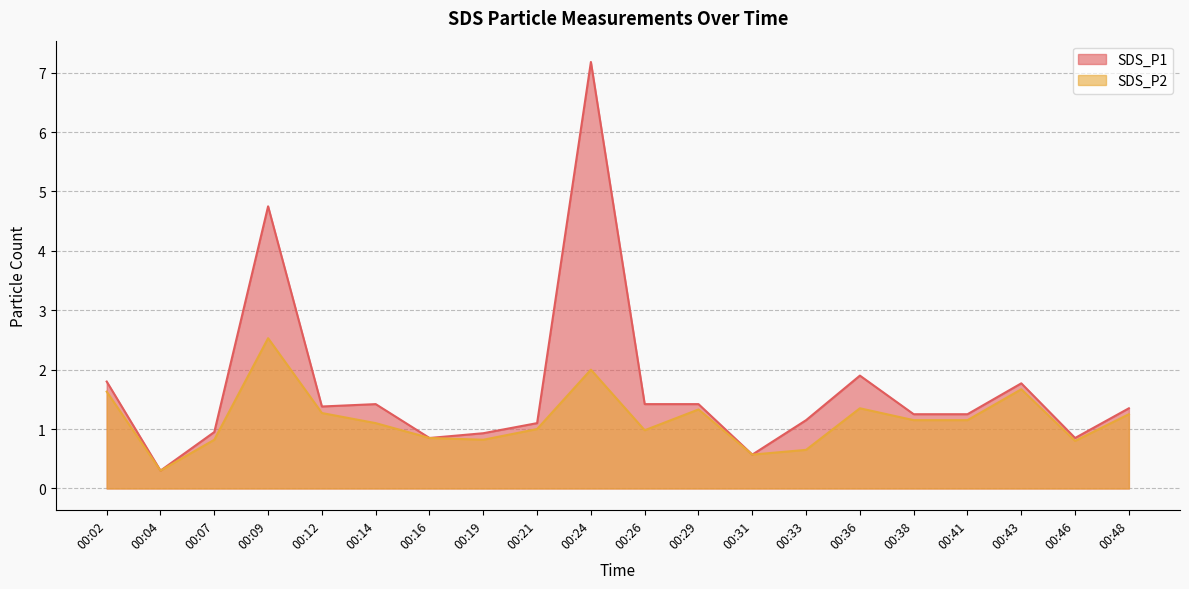

How many interior local peaks does the SDS_P2 series have?

5